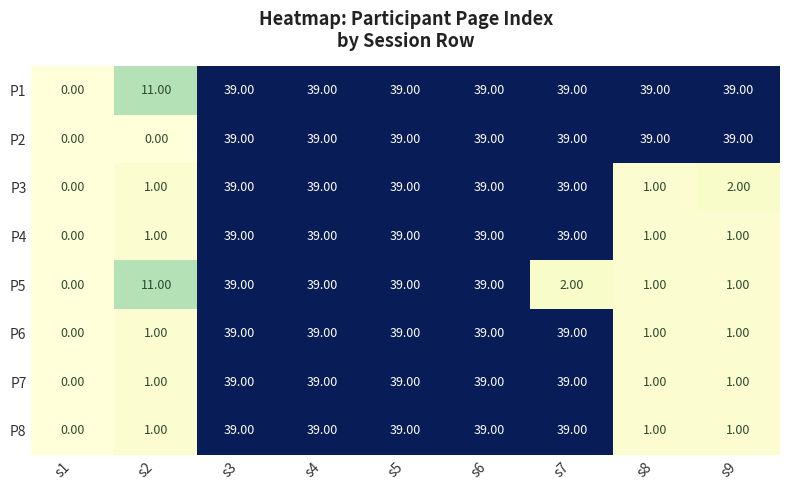

What is the total value across all series at s8?

84